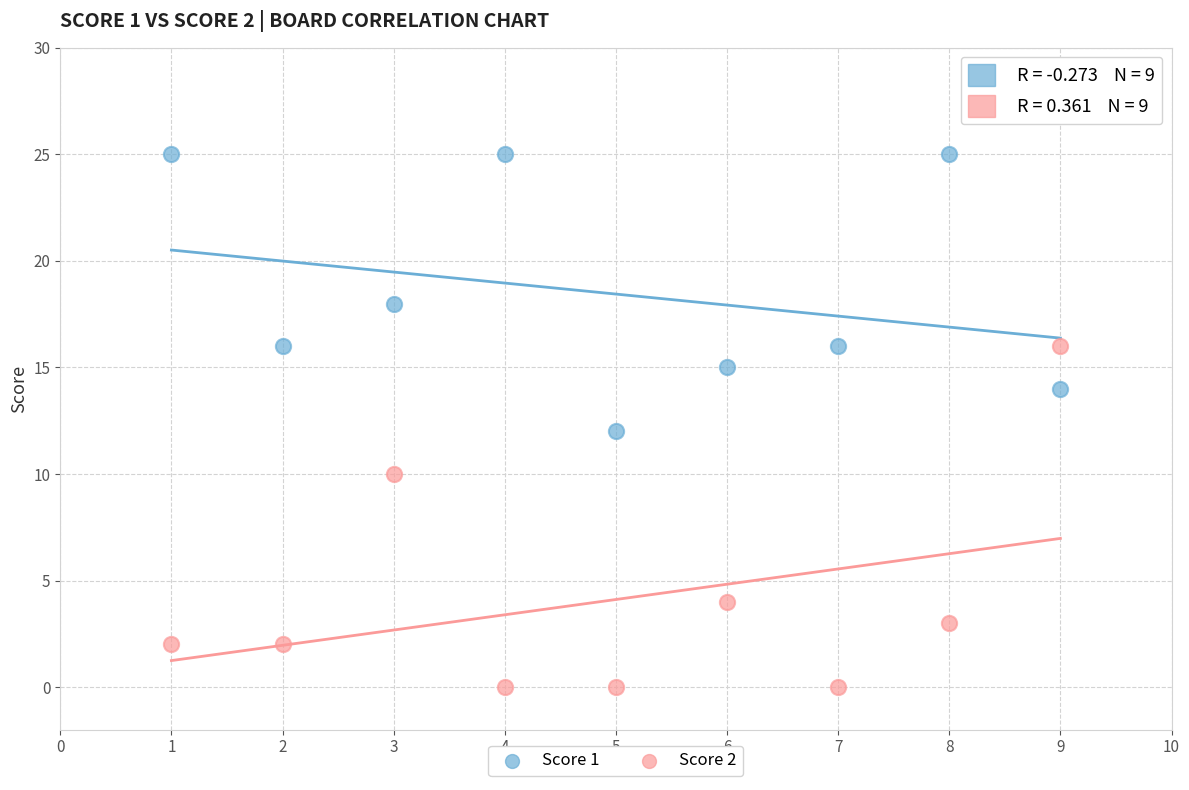

What is the X range (max minus min) for the scatter plot?

8